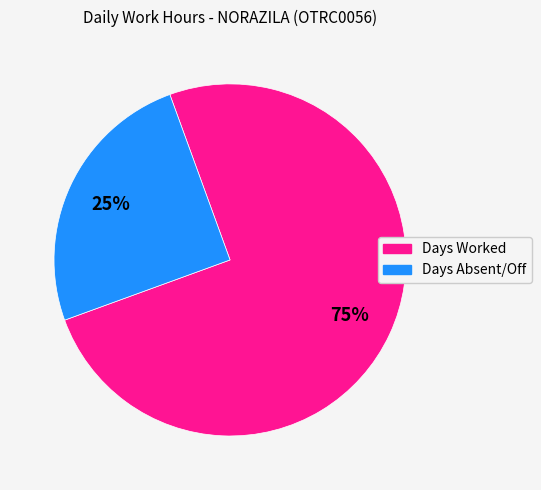

Is there a majority slice in this chart?

Yes